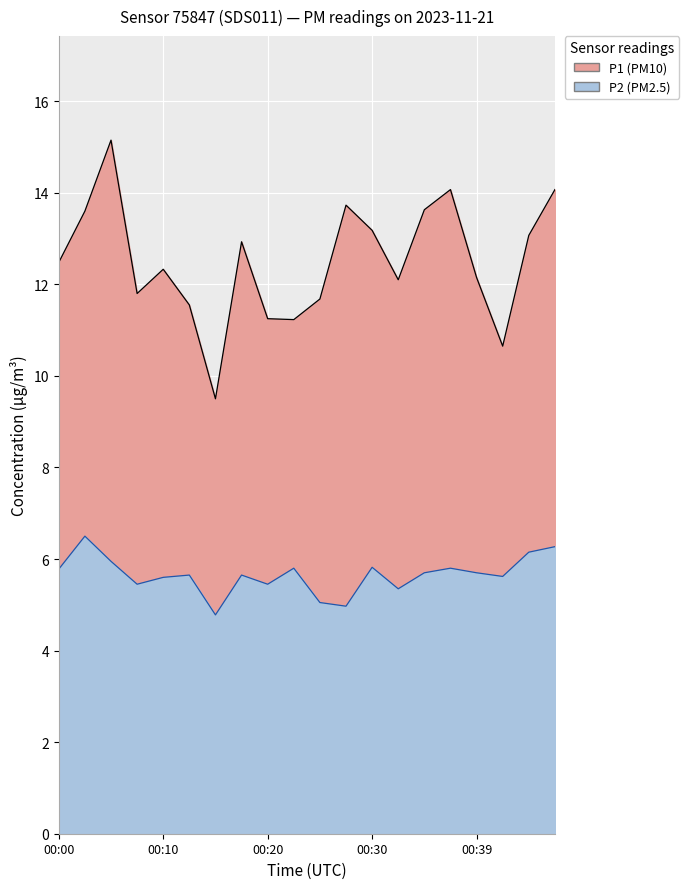

Between 00:10 and 00:02, which is larger?

00:02